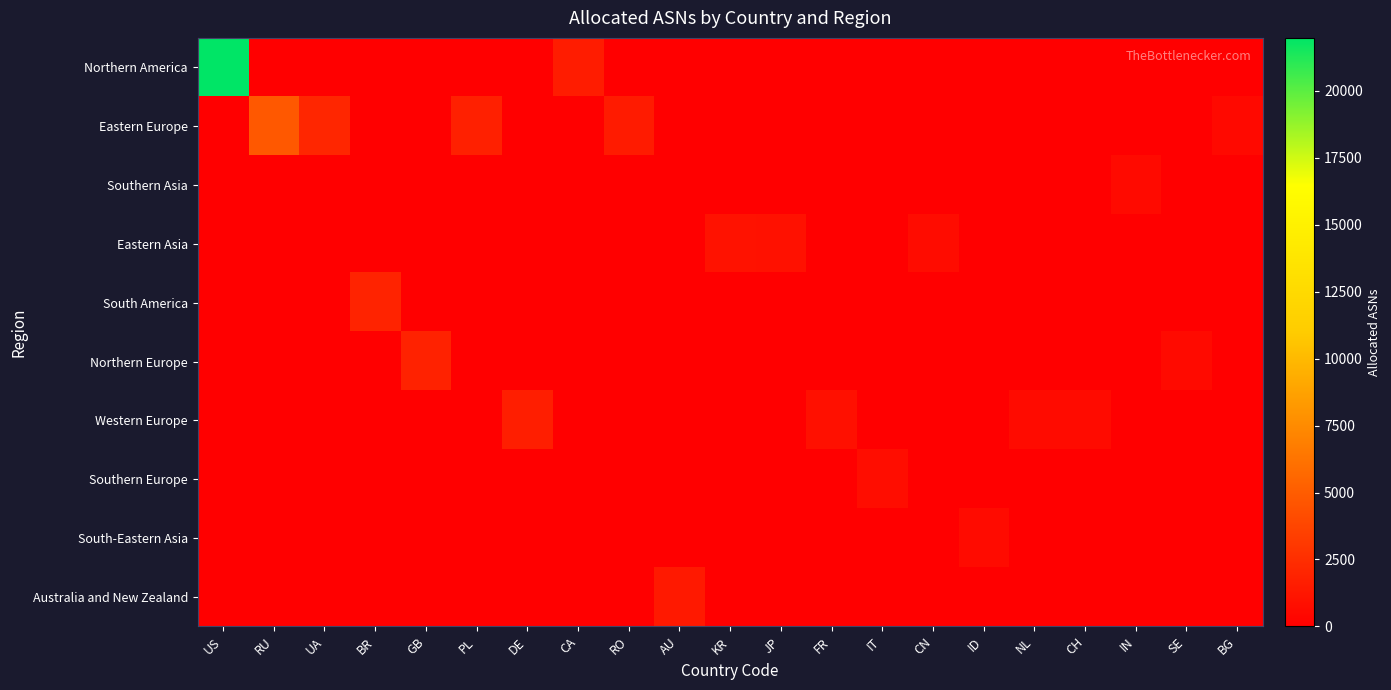

Reading left to right, transcribe all the data shown in this chart.

Northern America: US=21974	RU=0	UA=0	BR=0	GB=0	PL=0	DE=0	CA=1548	RO=0	AU=0	KR=0	JP=0	FR=0	IT=0	CN=0	ID=0	NL=0	CH=0	IN=0	SE=0	BG=0
Eastern Europe: US=0	RU=4779	UA=2079	BR=0	GB=0	PL=1768	DE=0	CA=0	RO=1490	AU=0	KR=0	JP=0	FR=0	IT=0	CN=0	ID=0	NL=0	CH=0	IN=0	SE=0	BG=557
Southern Asia: US=0	RU=0	UA=0	BR=0	GB=0	PL=0	DE=0	CA=0	RO=0	AU=0	KR=0	JP=0	FR=0	IT=0	CN=0	ID=0	NL=0	CH=0	IN=588	SE=0	BG=0
Eastern Asia: US=0	RU=0	UA=0	BR=0	GB=0	PL=0	DE=0	CA=0	RO=0	AU=0	KR=1016	JP=984	FR=0	IT=0	CN=719	ID=0	NL=0	CH=0	IN=0	SE=0	BG=0
South America: US=0	RU=0	UA=0	BR=1931	GB=0	PL=0	DE=0	CA=0	RO=0	AU=0	KR=0	JP=0	FR=0	IT=0	CN=0	ID=0	NL=0	CH=0	IN=0	SE=0	BG=0
Northern Europe: US=0	RU=0	UA=0	BR=0	GB=1850	PL=0	DE=0	CA=0	RO=0	AU=0	KR=0	JP=0	FR=0	IT=0	CN=0	ID=0	NL=0	CH=0	IN=0	SE=569	BG=0
Western Europe: US=0	RU=0	UA=0	BR=0	GB=0	PL=0	DE=1657	CA=0	RO=0	AU=0	KR=0	JP=0	FR=943	IT=0	CN=0	ID=0	NL=661	CH=646	IN=0	SE=0	BG=0
Southern Europe: US=0	RU=0	UA=0	BR=0	GB=0	PL=0	DE=0	CA=0	RO=0	AU=0	KR=0	JP=0	FR=0	IT=743	CN=0	ID=0	NL=0	CH=0	IN=0	SE=0	BG=0
South-Eastern Asia: US=0	RU=0	UA=0	BR=0	GB=0	PL=0	DE=0	CA=0	RO=0	AU=0	KR=0	JP=0	FR=0	IT=0	CN=0	ID=682	NL=0	CH=0	IN=0	SE=0	BG=0
Australia and New Zealand: US=0	RU=0	UA=0	BR=0	GB=0	PL=0	DE=0	CA=0	RO=0	AU=1414	KR=0	JP=0	FR=0	IT=0	CN=0	ID=0	NL=0	CH=0	IN=0	SE=0	BG=0